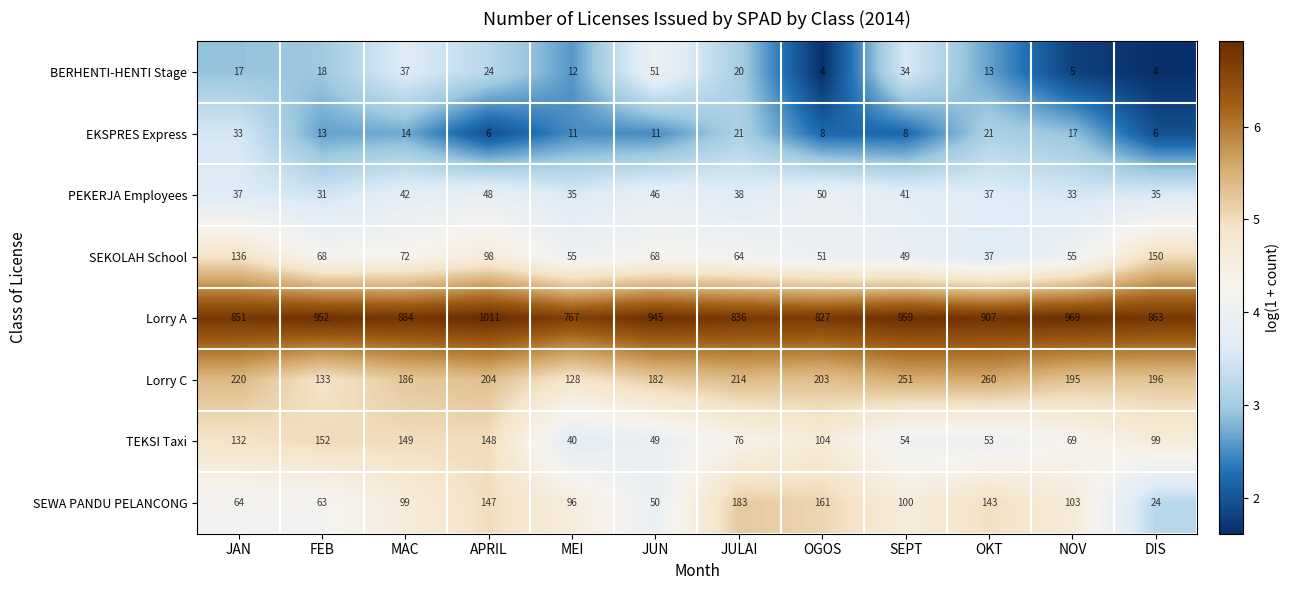

The Lorry C series shows 220 at JAN. True or false?

True